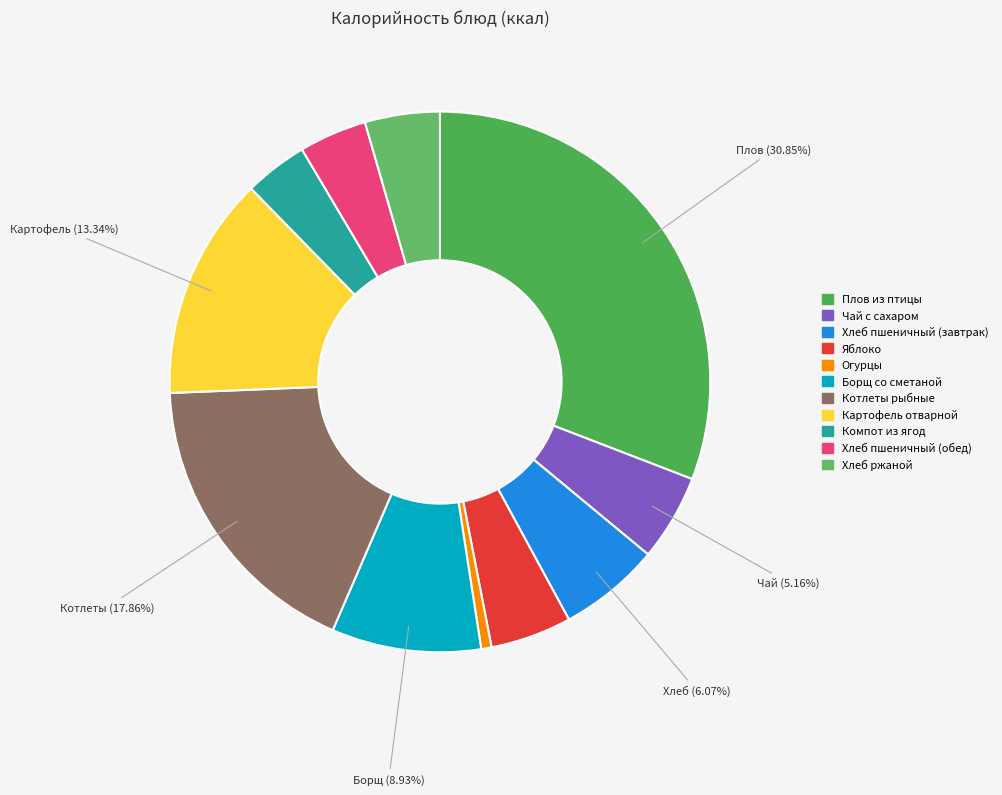

To the nearest percent, what percentage of the pie is Картофель отварной?

13%